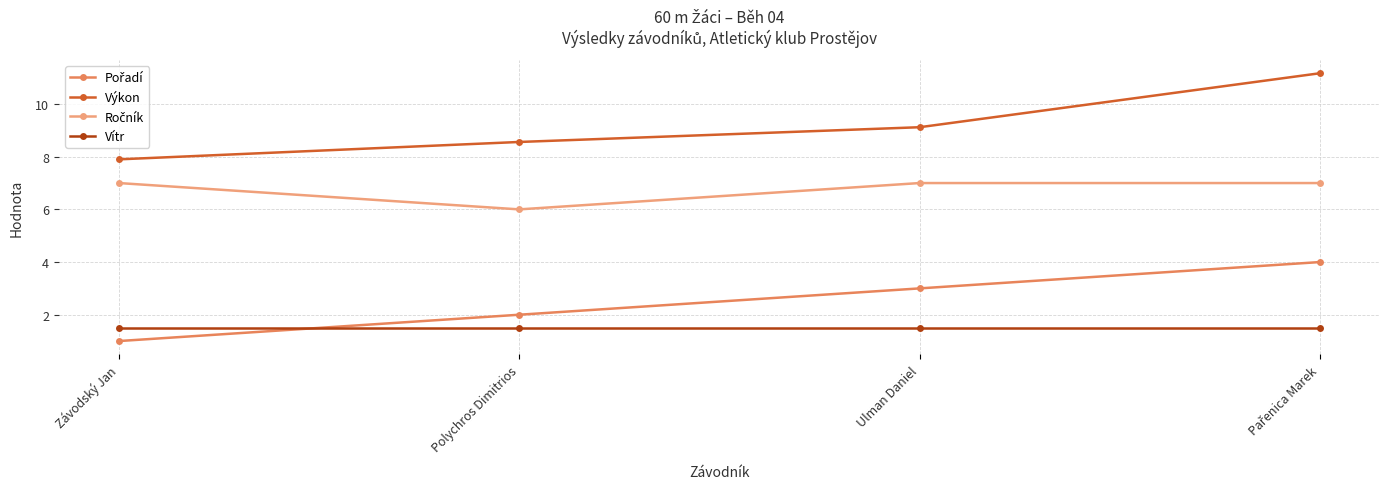

How many series are shown in this chart?

4